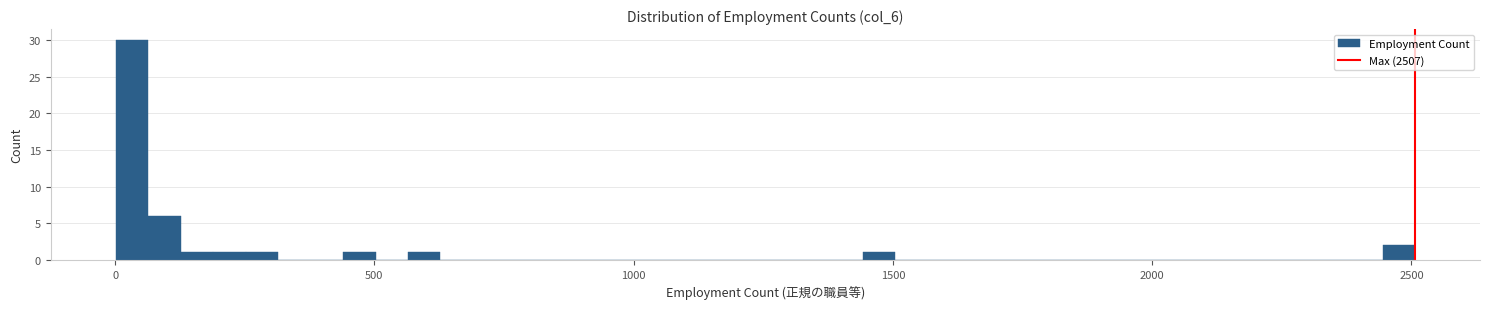

Around what value on the x-axis is the tallest bar? Give the approximate position of its centre, as read against the axis.

50